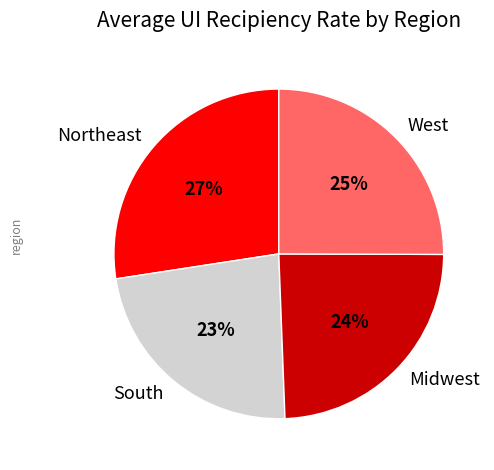

True or false: Northeast accounts for 27% of the total.

True